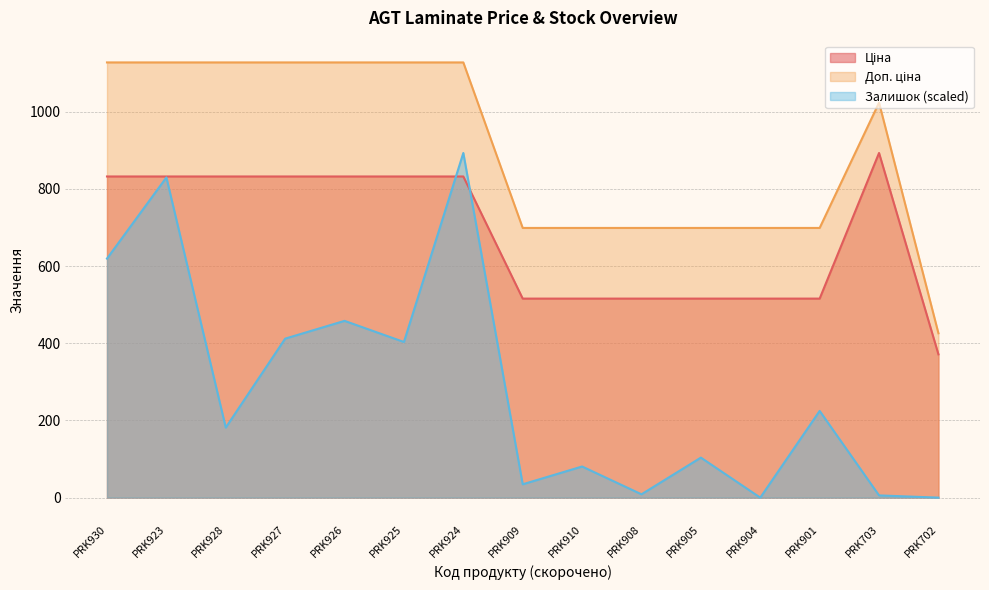

Reading left to right, transcribe all the data shown in this chart.

Ціна: PRK930=832.4	PRK923=832.4	PRK928=832.4	PRK927=832.4	PRK926=832.4	PRK925=832.4	PRK924=832.4	PRK909=515.8	PRK910=515.8	PRK908=515.8	PRK905=515.8	PRK904=515.8	PRK901=515.8	PRK703=893.3	PRK702=371.3
Доп. ціна: PRK930=1128.0	PRK923=1128.0	PRK928=1128.0	PRK927=1128.0	PRK926=1128.0	PRK925=1128.0	PRK924=1128.0	PRK909=699.0	PRK910=699.0	PRK908=699.0	PRK905=699.0	PRK904=699.0	PRK901=699.0	PRK703=1023.7	PRK702=426.0
Залишок: PRK930=619.5	PRK923=829.9	PRK928=181.5	PRK927=412.1	PRK926=458.2	PRK925=403.4	PRK924=893.3	PRK909=34.6	PRK910=80.7	PRK908=8.6	PRK905=103.7	PRK904=0.0	PRK901=224.8	PRK703=5.8	PRK702=0.0